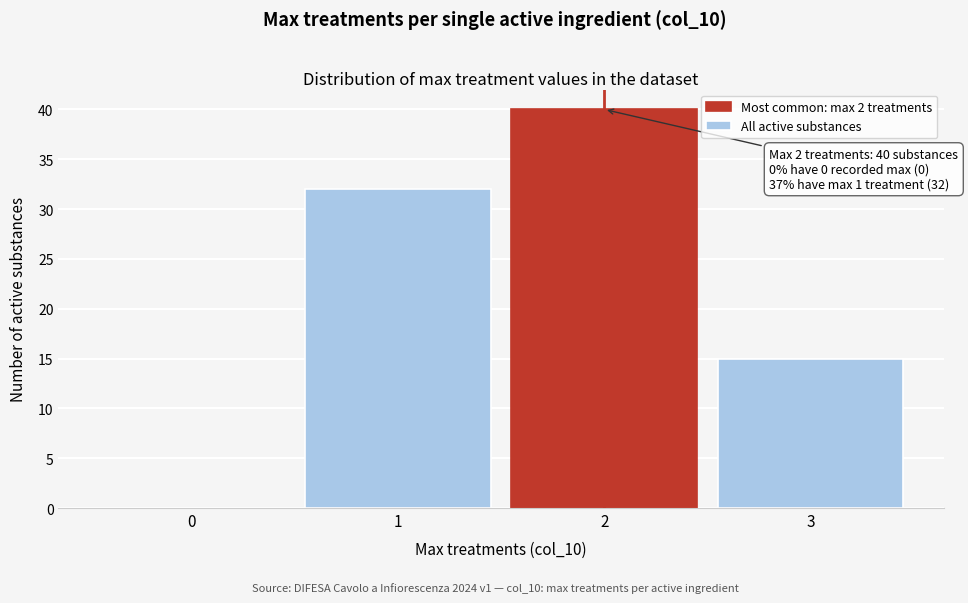

Reading left to right, what are all the values shown in this chart?

0=0	1=32	2=40	3=15